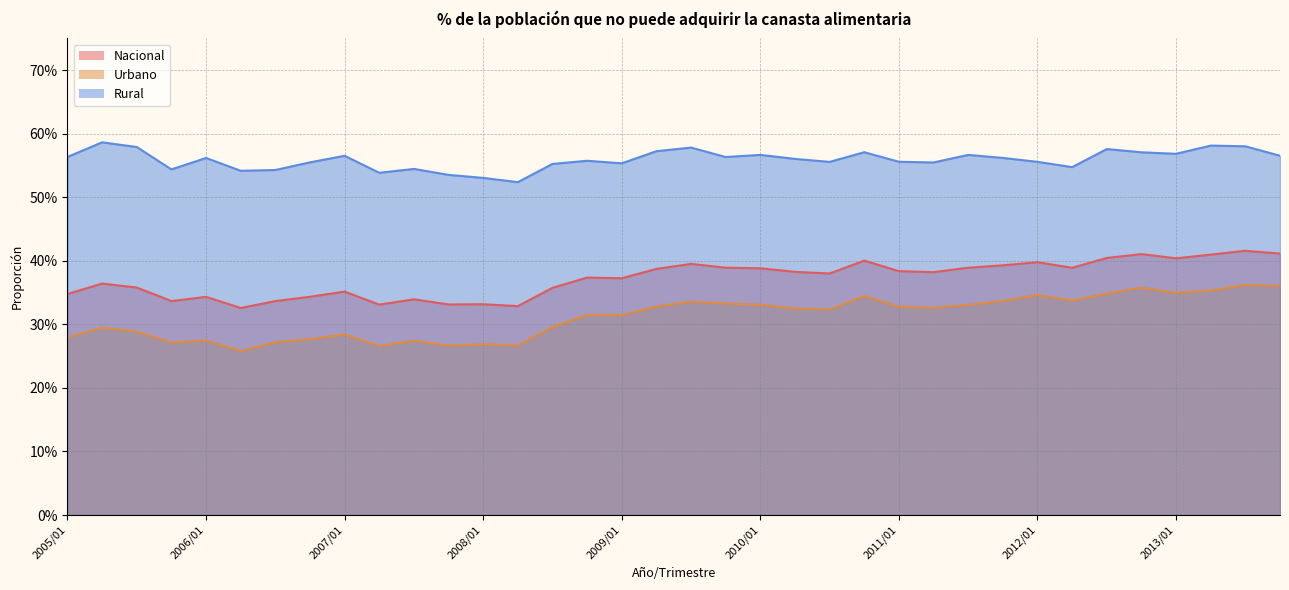

True or false: Rural and Urbano intersect in this chart.

False